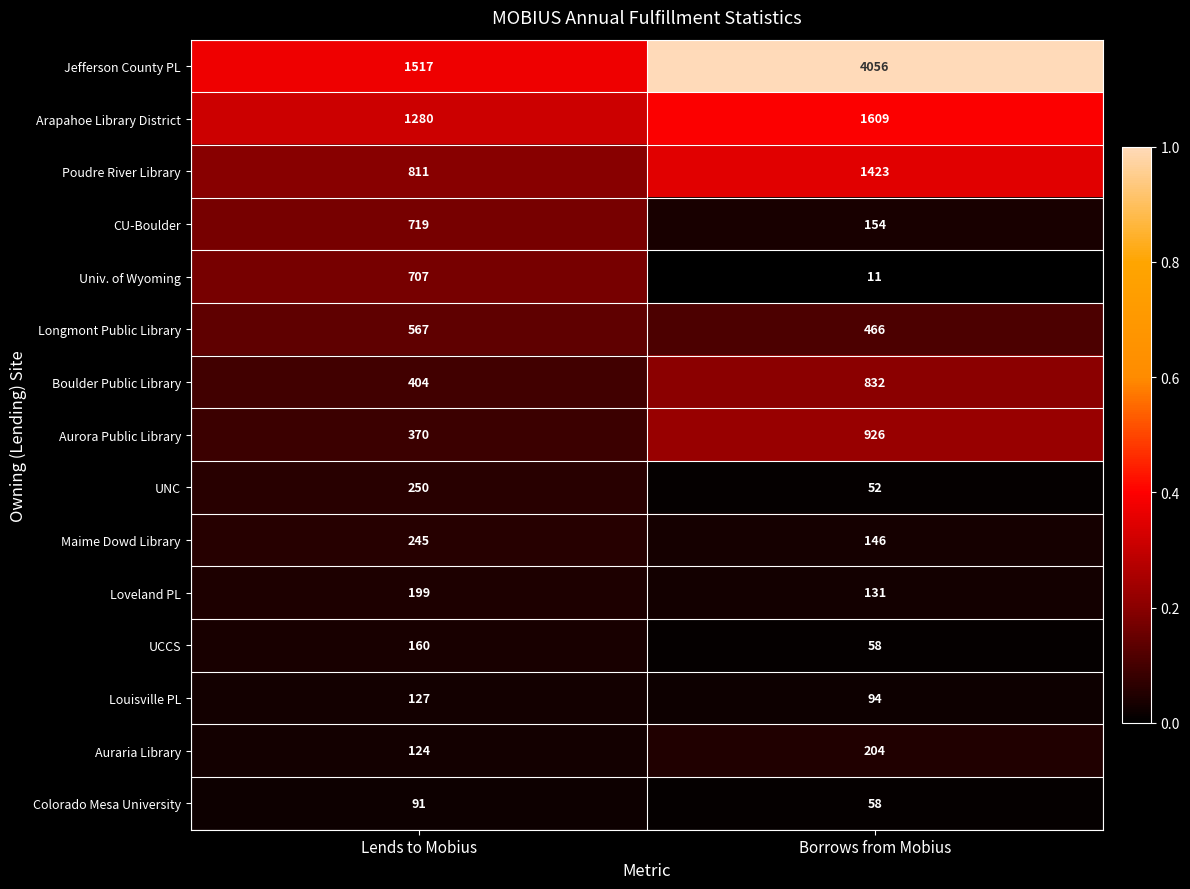

What is the total value across all series at Lends to Mobius?

7571